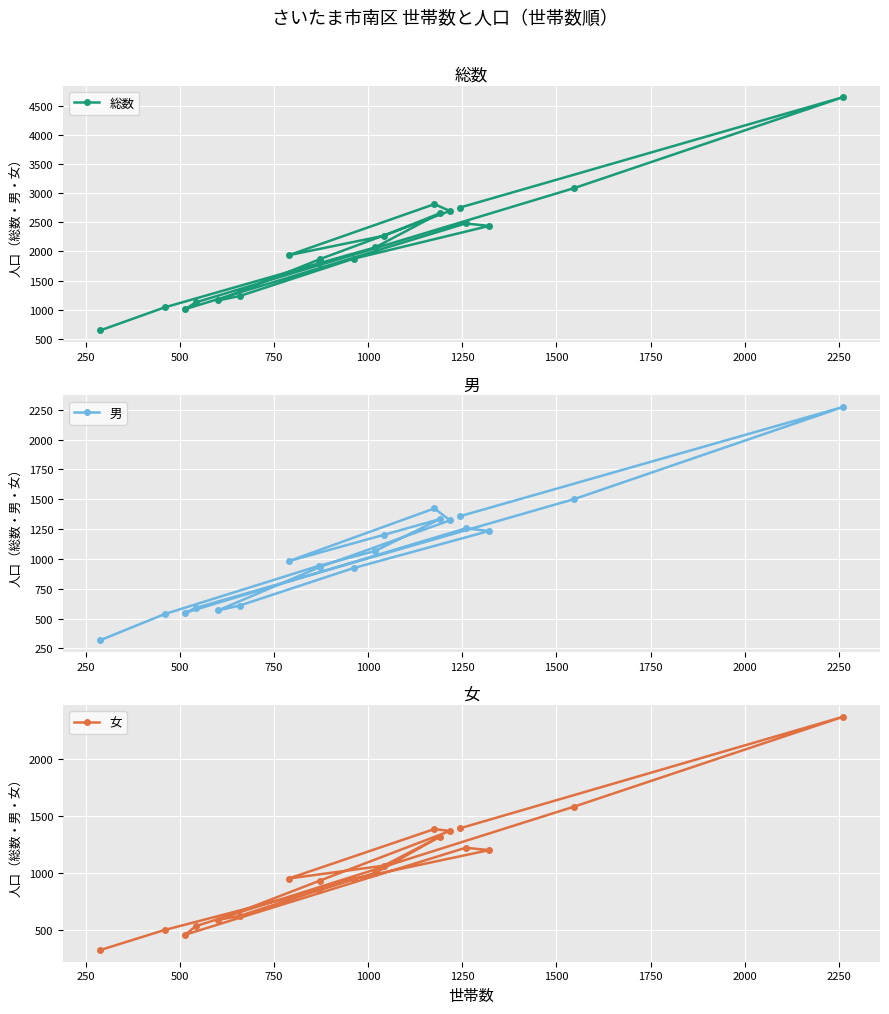

What is the highest value of the 総数 series?

4646